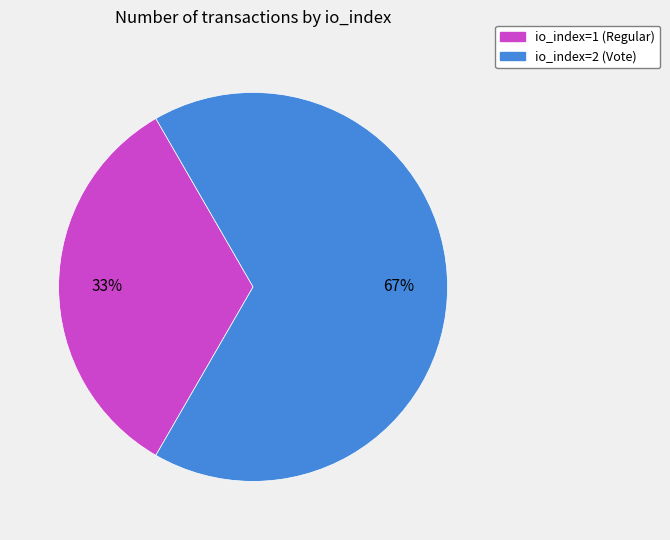

The io_index=2 (Vote) slice represents 67% of the pie. True or false?

True